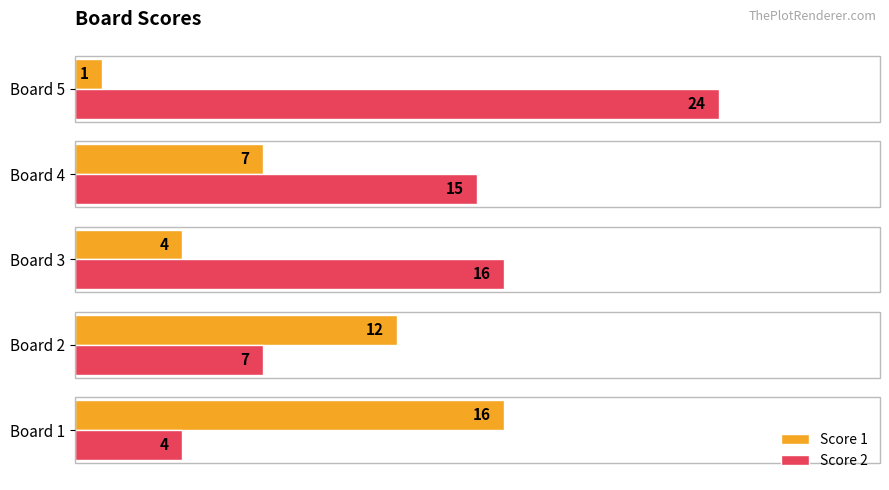

What are all the series names shown in the legend?

Score 1, Score 2